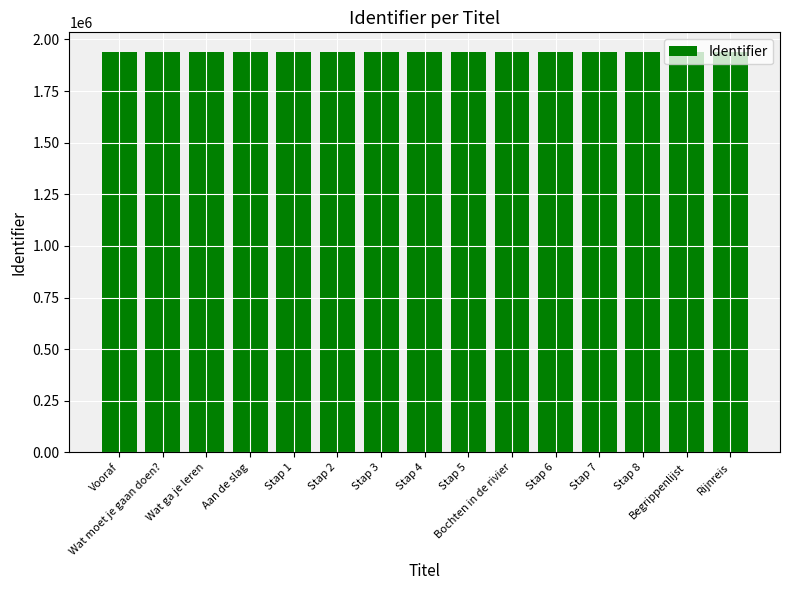

Approximately how many times larger is the value at Bochten in de rivier compared to Stap 4?

1.0